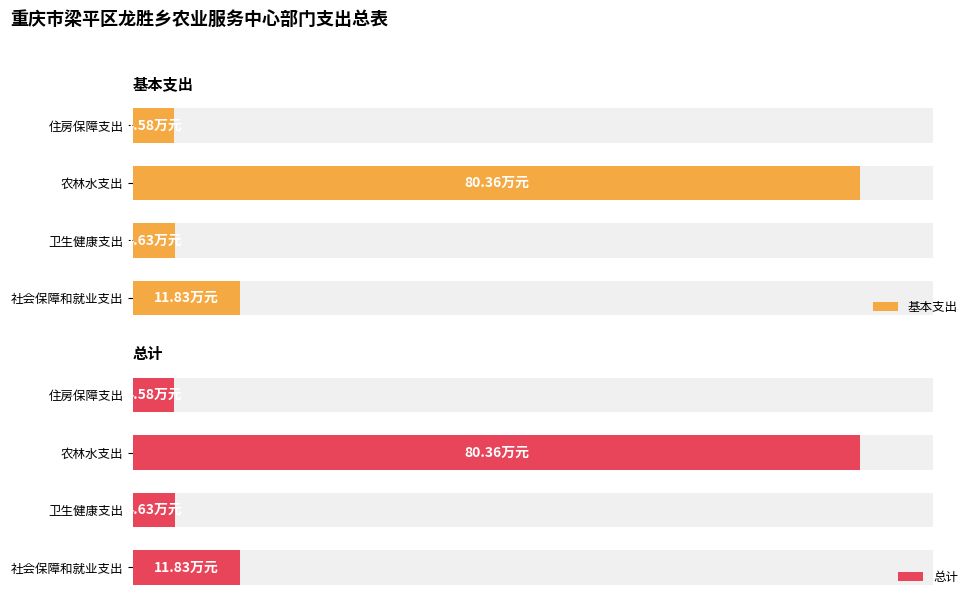

Reading left to right, what are all the values shown in this chart?

基本支出: 11.8	4.6	80.4	4.6
总计: 11.8	4.6	80.4	4.6